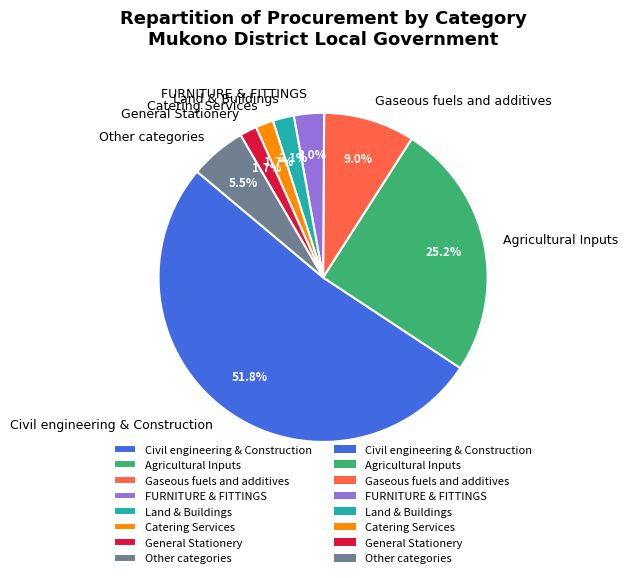

Is there any slice that represents more than half of the pie?

Yes